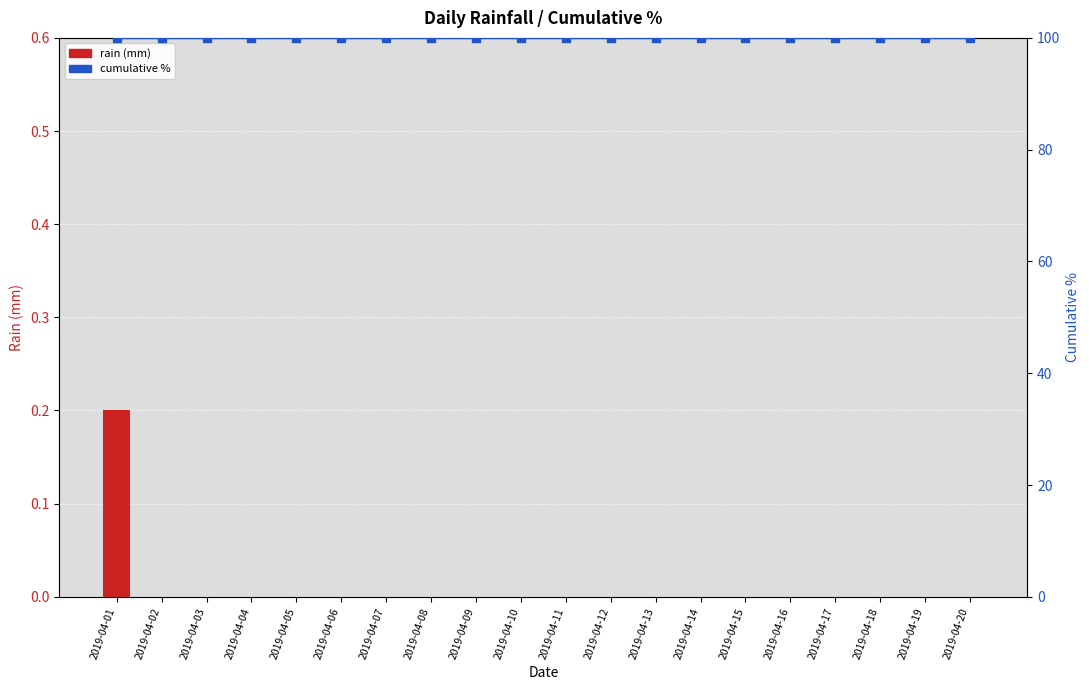

Which series has the largest total across all categories?

cumulative %